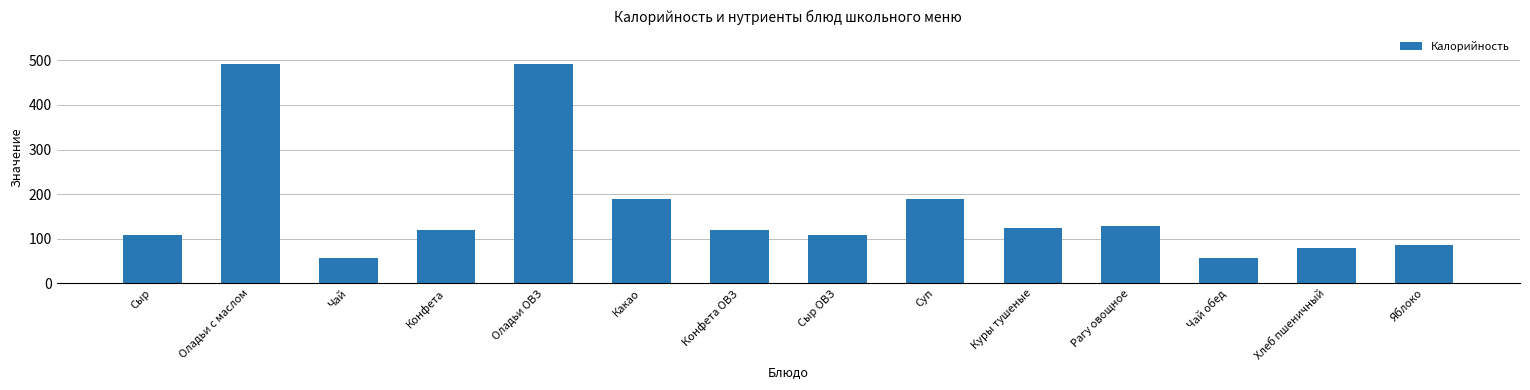

What is the greatest value displayed?

493.0